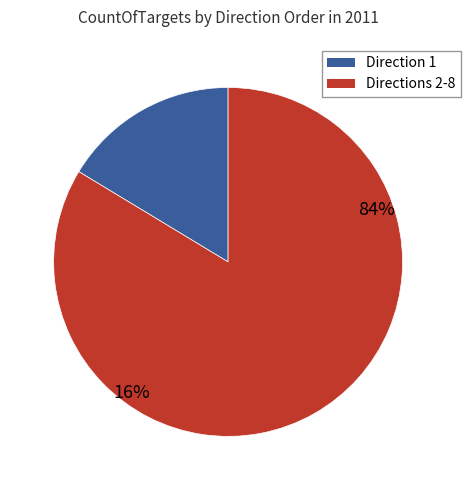

Does 20 represent more than half of the total?

No